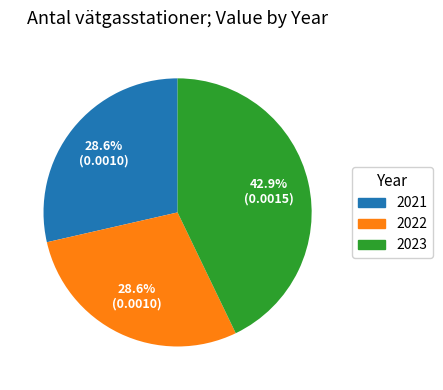

Which category has the biggest portion of the pie?

2023